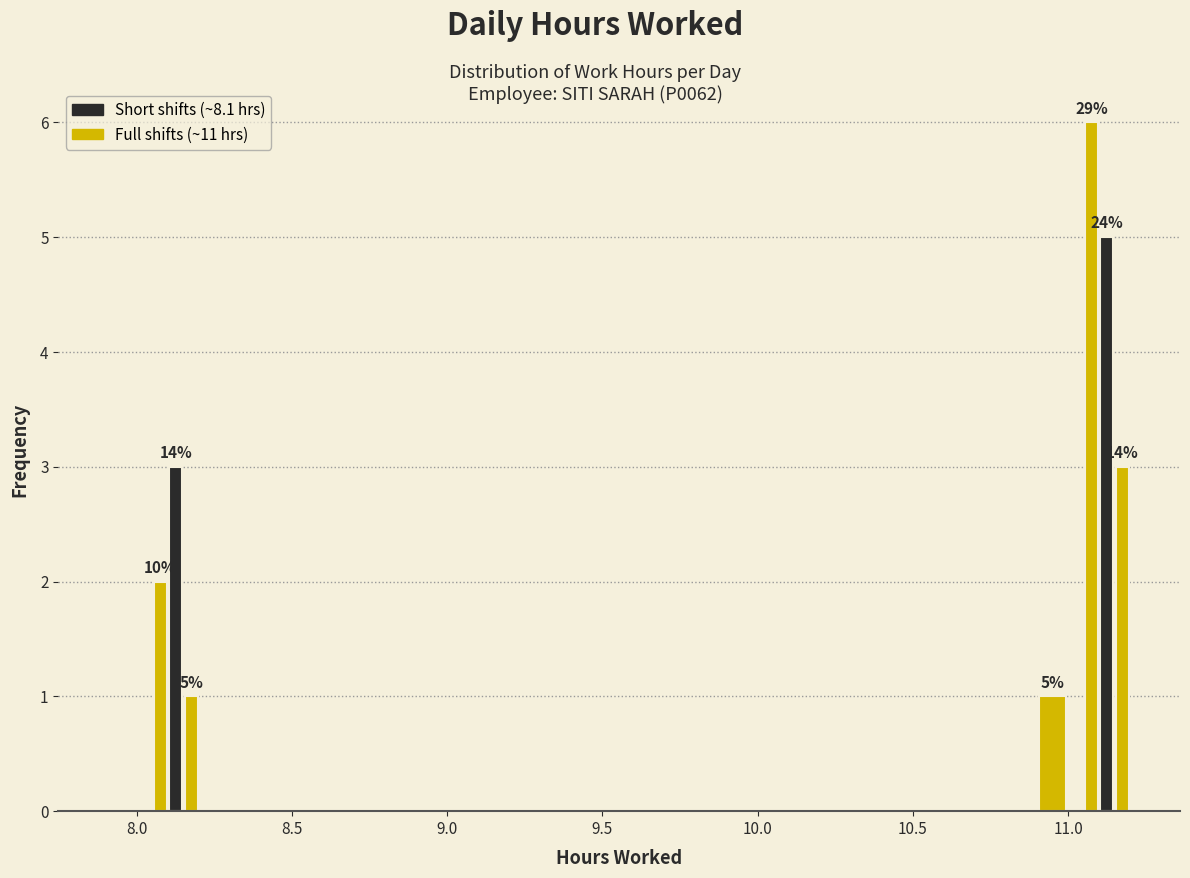

Read against the x-axis, roughly where is the centre of the tallest bar?

11.10